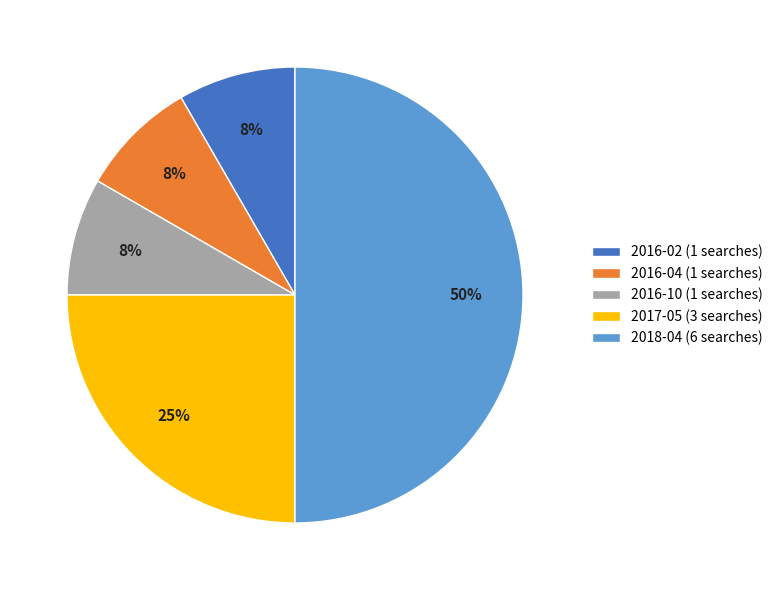

To the nearest percent, what is the average slice percentage?

20%